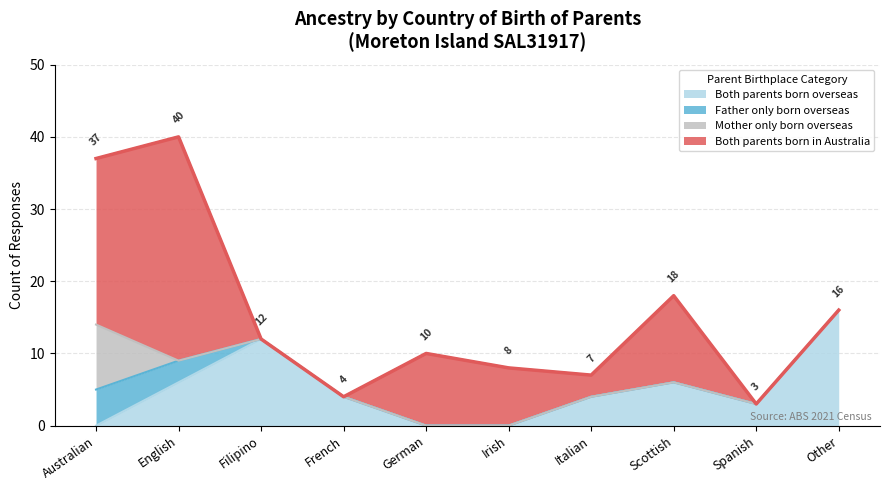

Which series has the largest total across all categories?

Both parents born in Australia